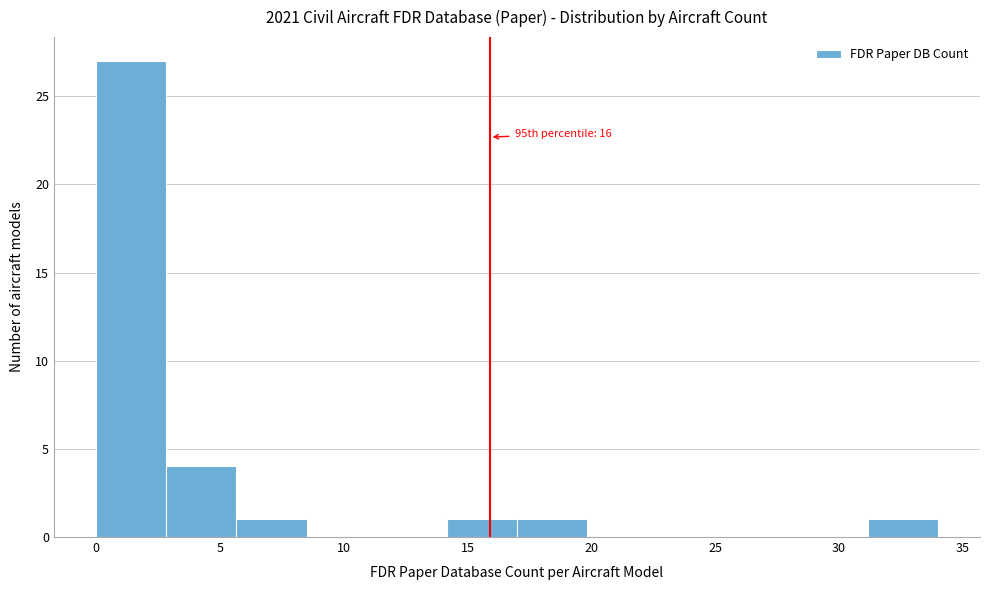

Over which range of the x-axis is the bar tallest?

0.0 to 3.0